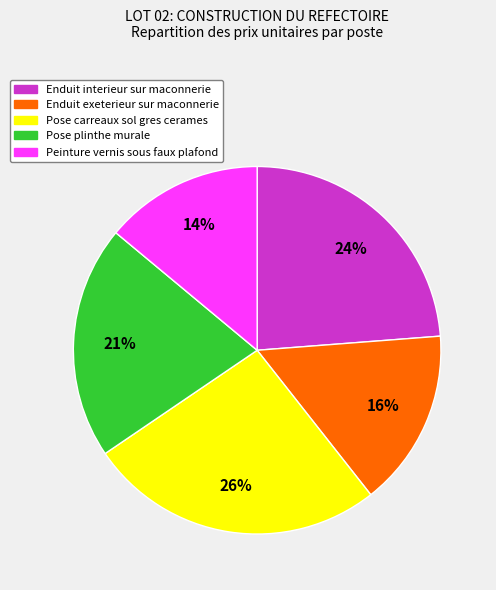

Does Enduit exeterieur sur maconnerie account for over 50% of the chart?

No